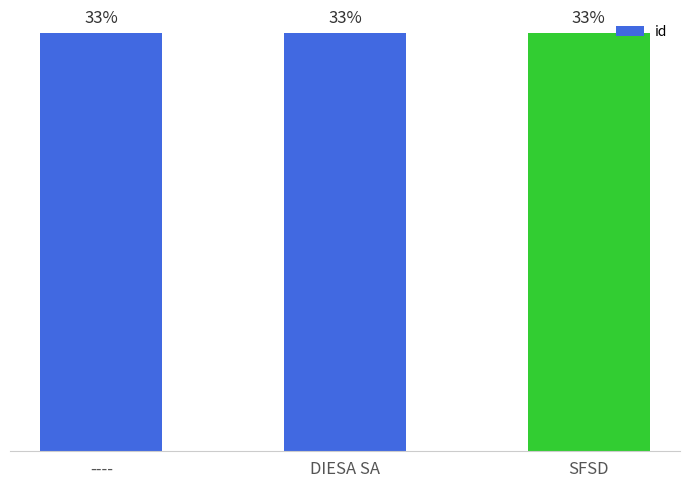

Which label corresponds to the smallest value in the chart?

----